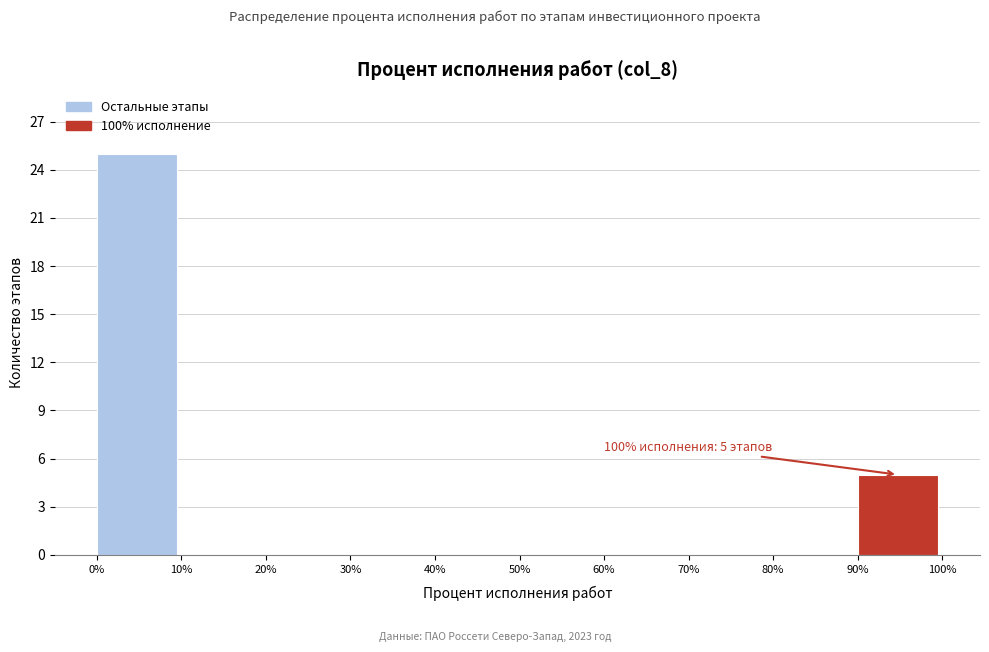

Over which range of the x-axis is the bar tallest?

0% to 10%